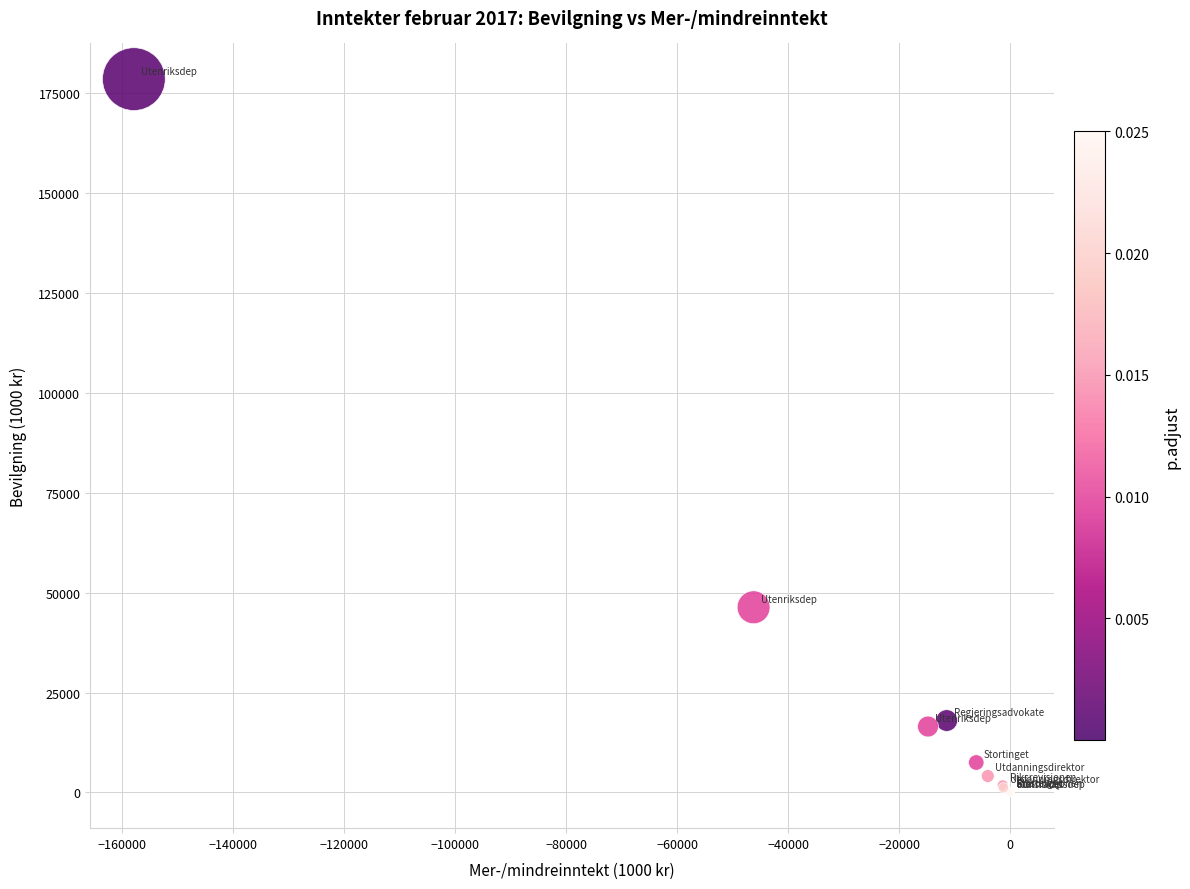

What Y value in the scatter plot is closest to 89209?

46324